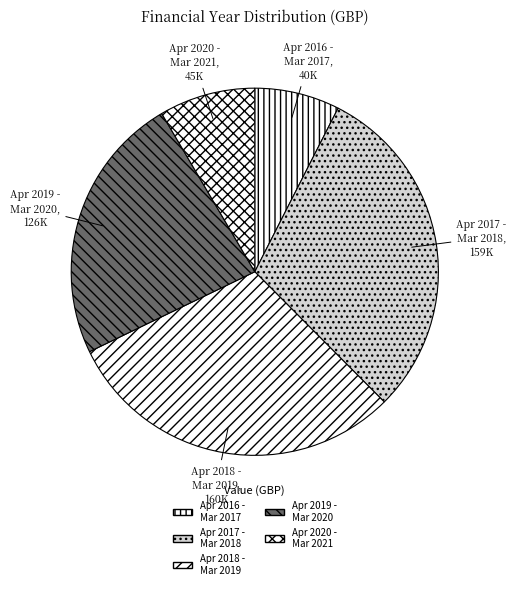

Combined, do Apr 2020 - Mar 2021 and Apr 2017 - Mar 2018 account for over 50%?

No